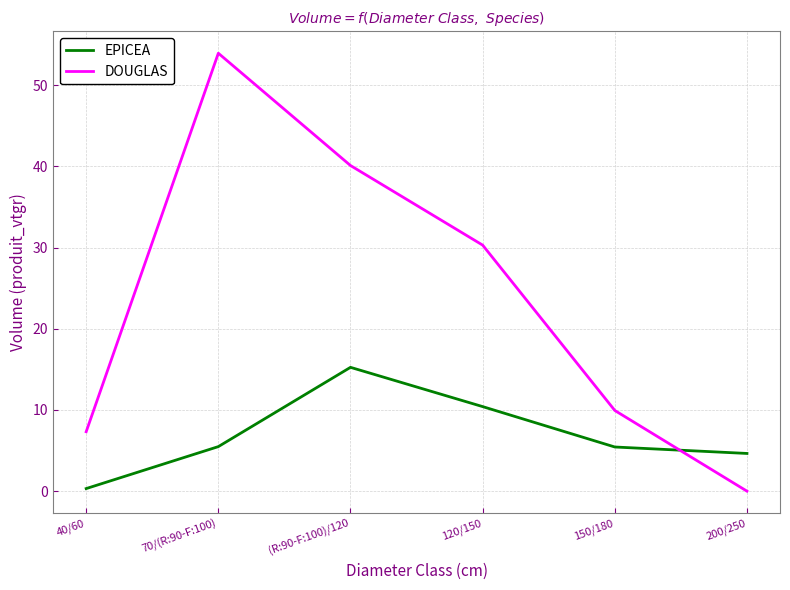

Which category has the lowest value in the DOUGLAS series?

200/250